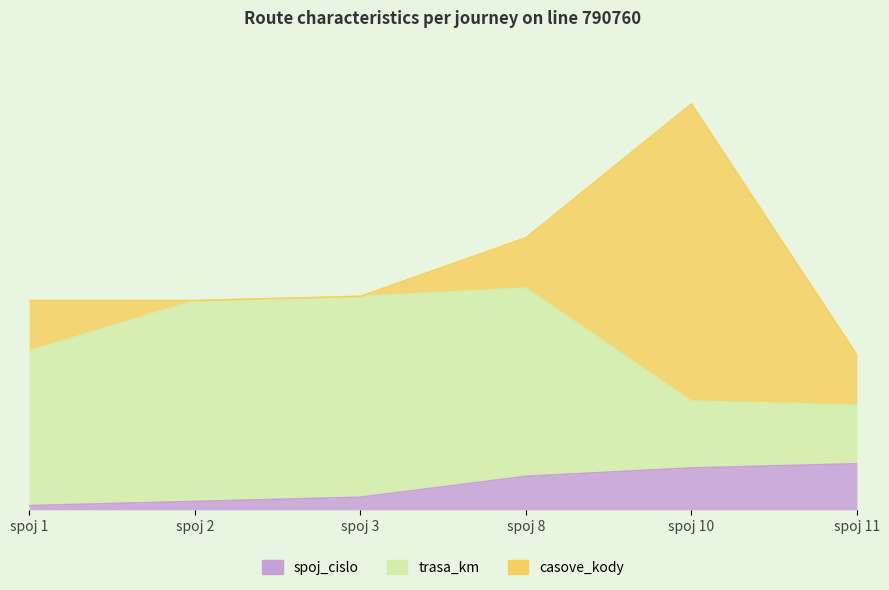

Count the spoj_cislo values in the range 2 to 10.

4